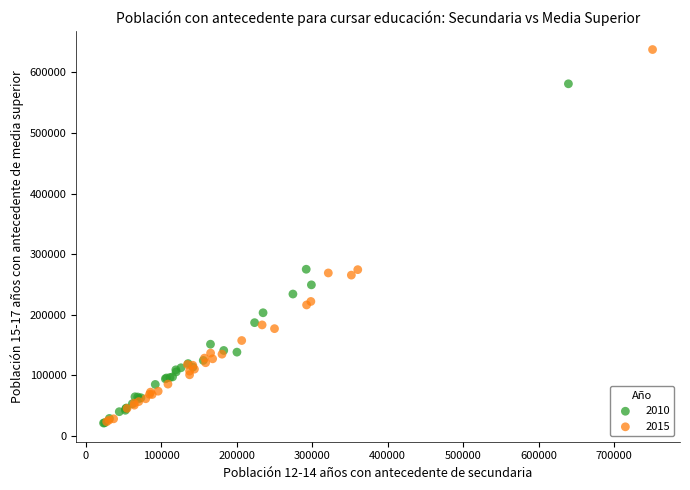

What are all the series names shown in the legend?

2010, 2015